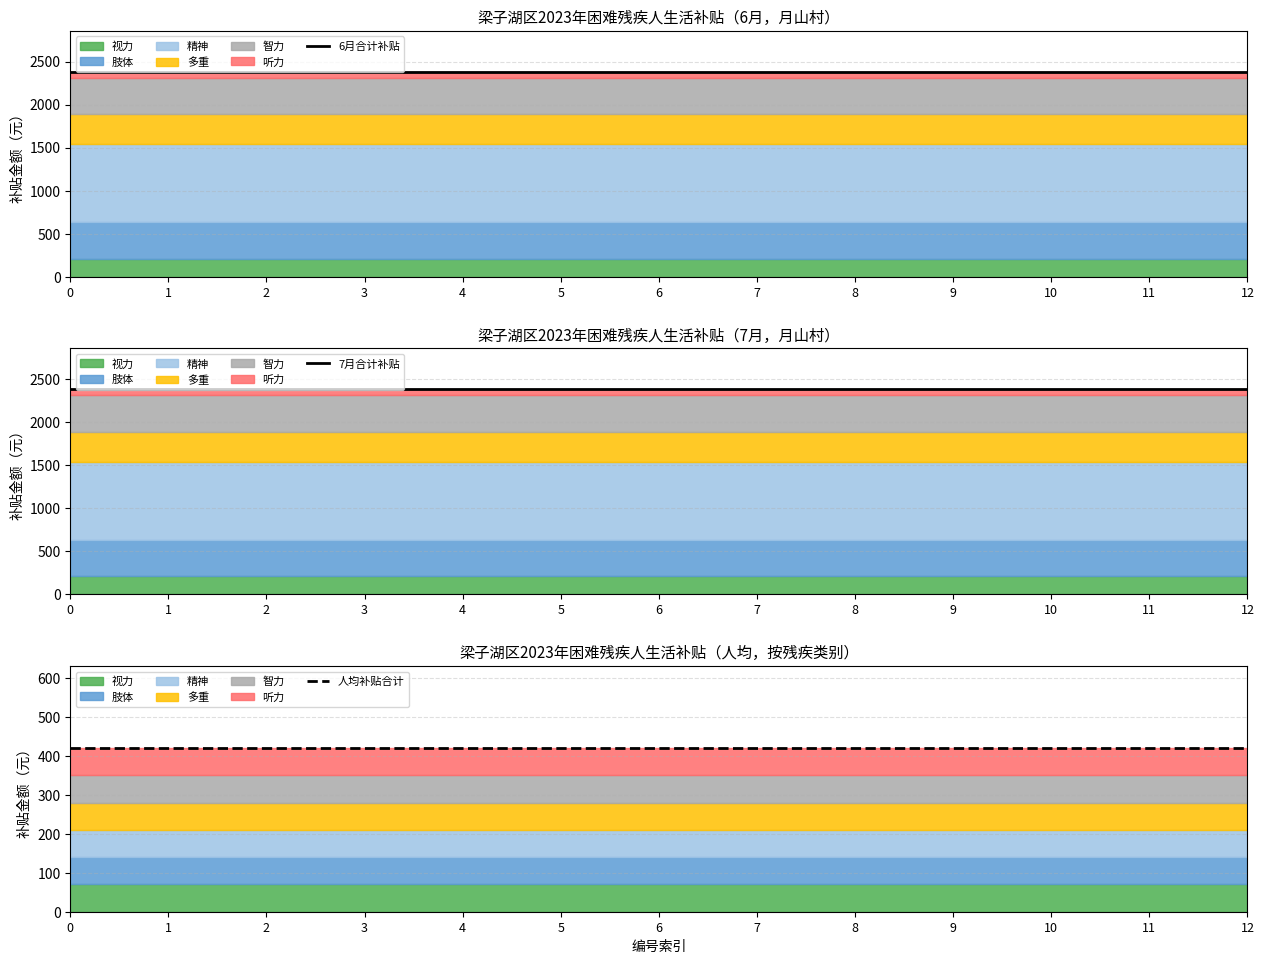

Count the number of categories in the chart.

13